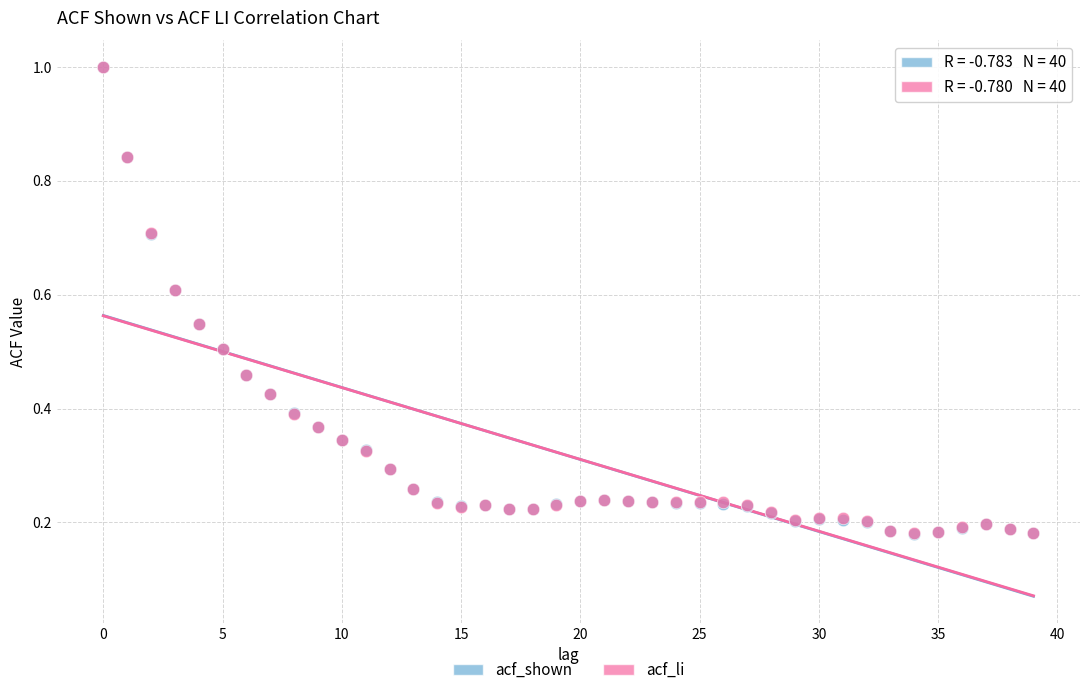

What are all the series names shown in the legend?

acf_shown, acf_li